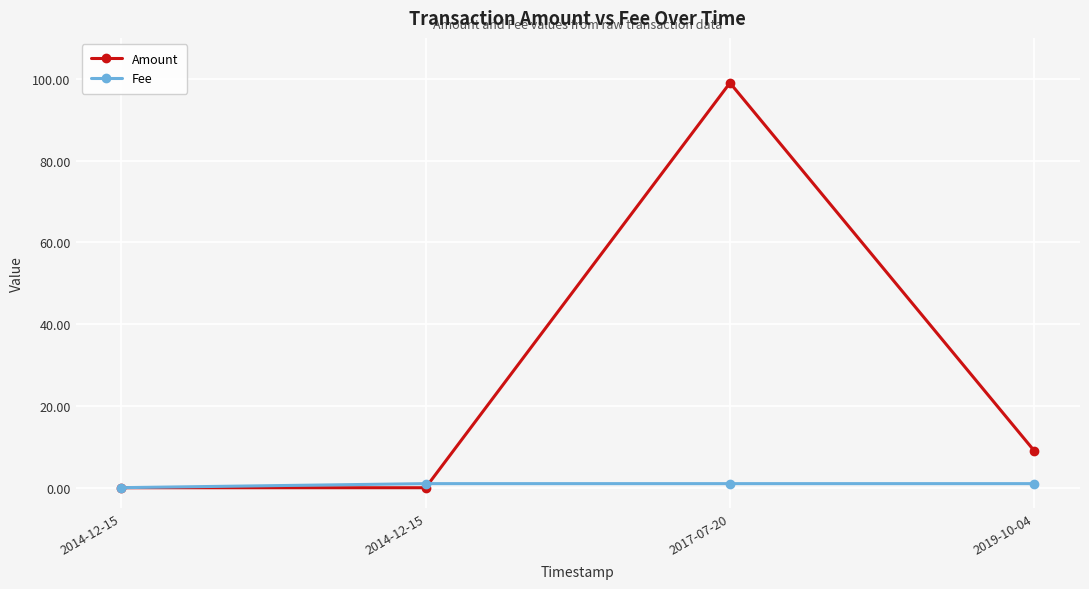

Rank the series at 2017-07-20 from highest to lowest value.

Amount, Fee